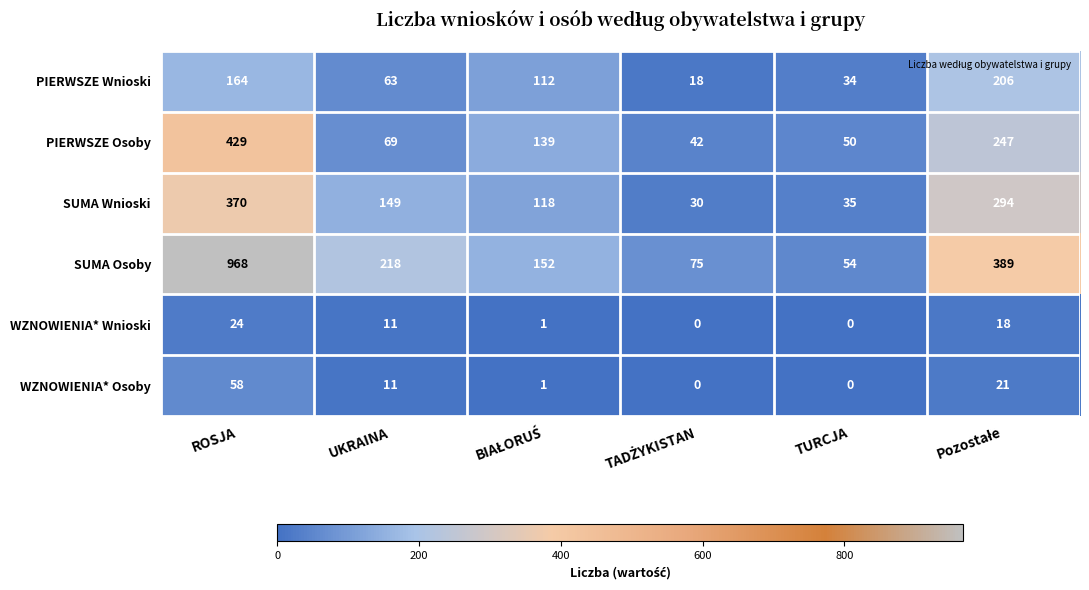

At which category does the chart reach its peak across all series?

ROSJA